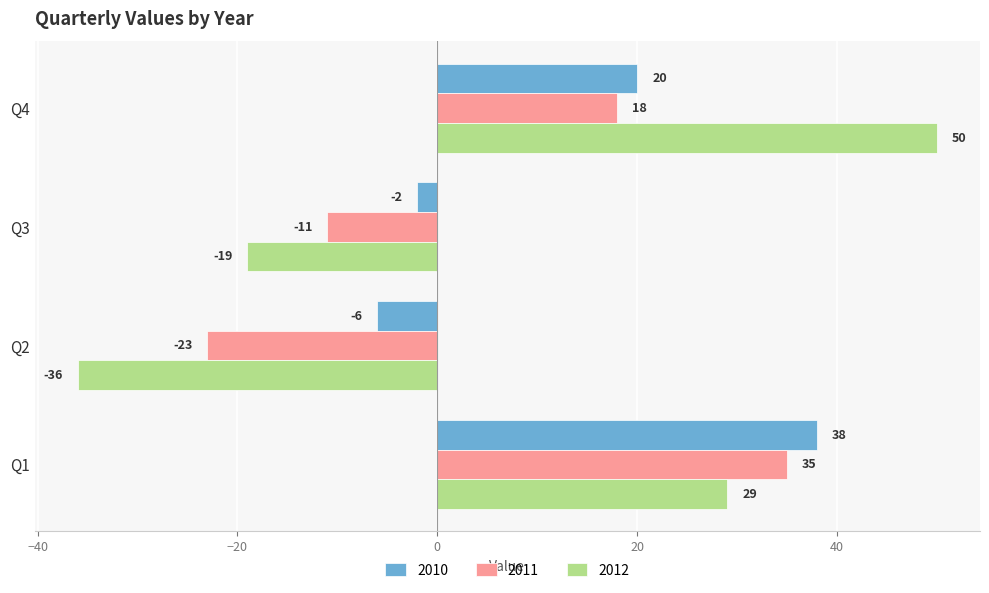

Rank the series at Q1 from highest to lowest value.

2010, 2011, 2012